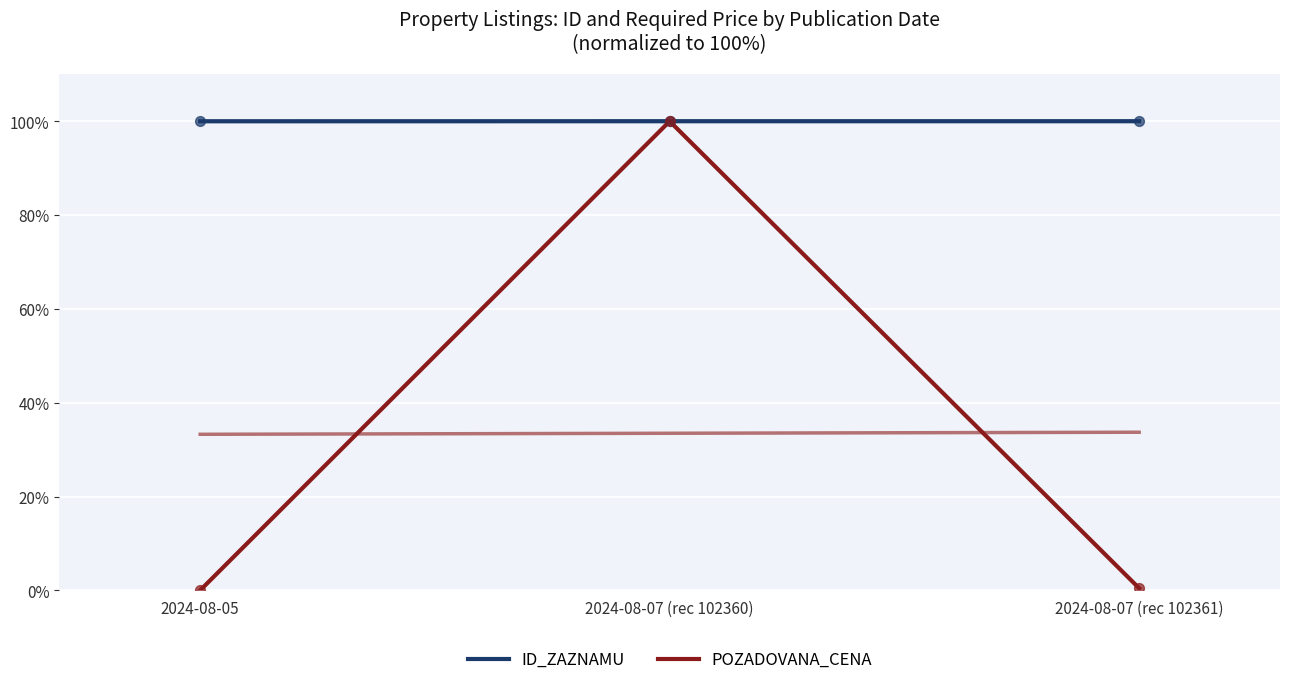

Which series reaches the minimum Y coordinate?

POZADOVANA_CENA